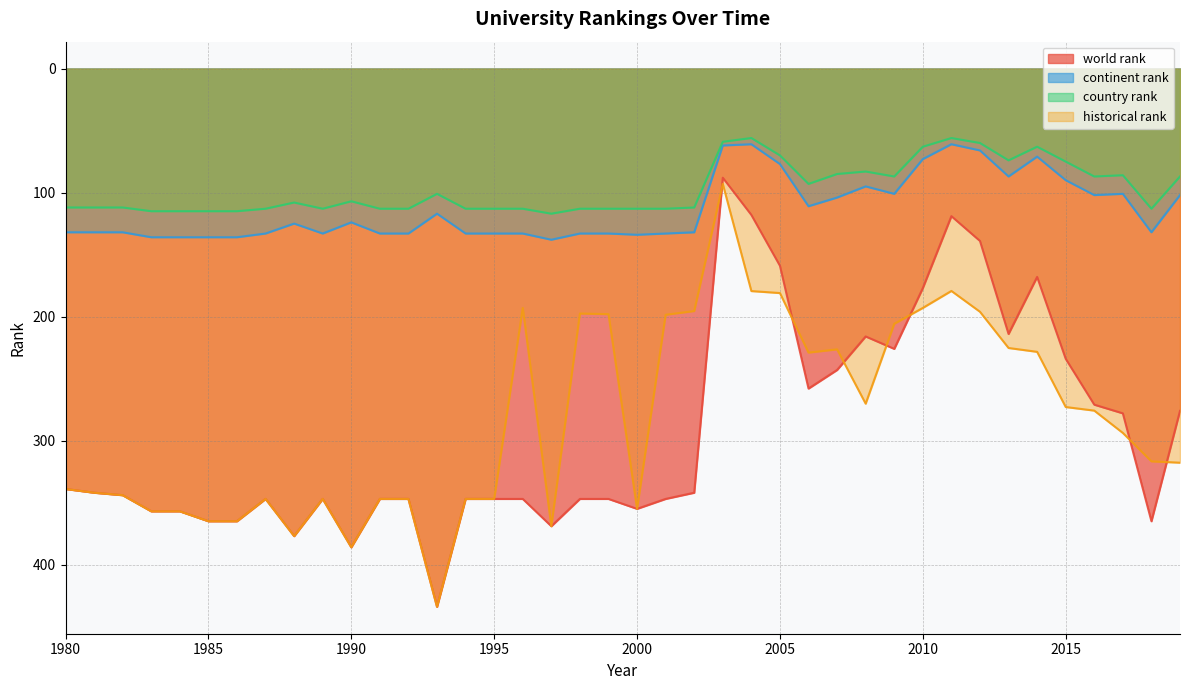

Which category has the highest value in the country rank series?

1997